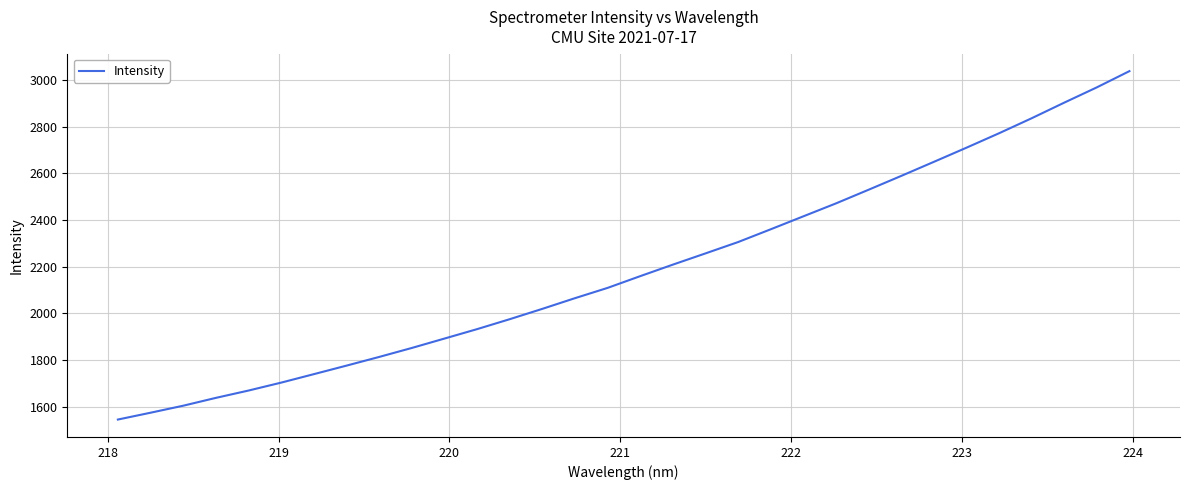

What is the greatest value displayed?

3037.2